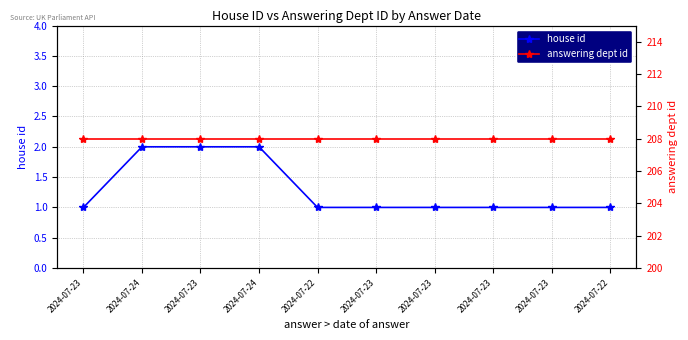

Where is answering dept id nearest to the value 208?

2024-07-23